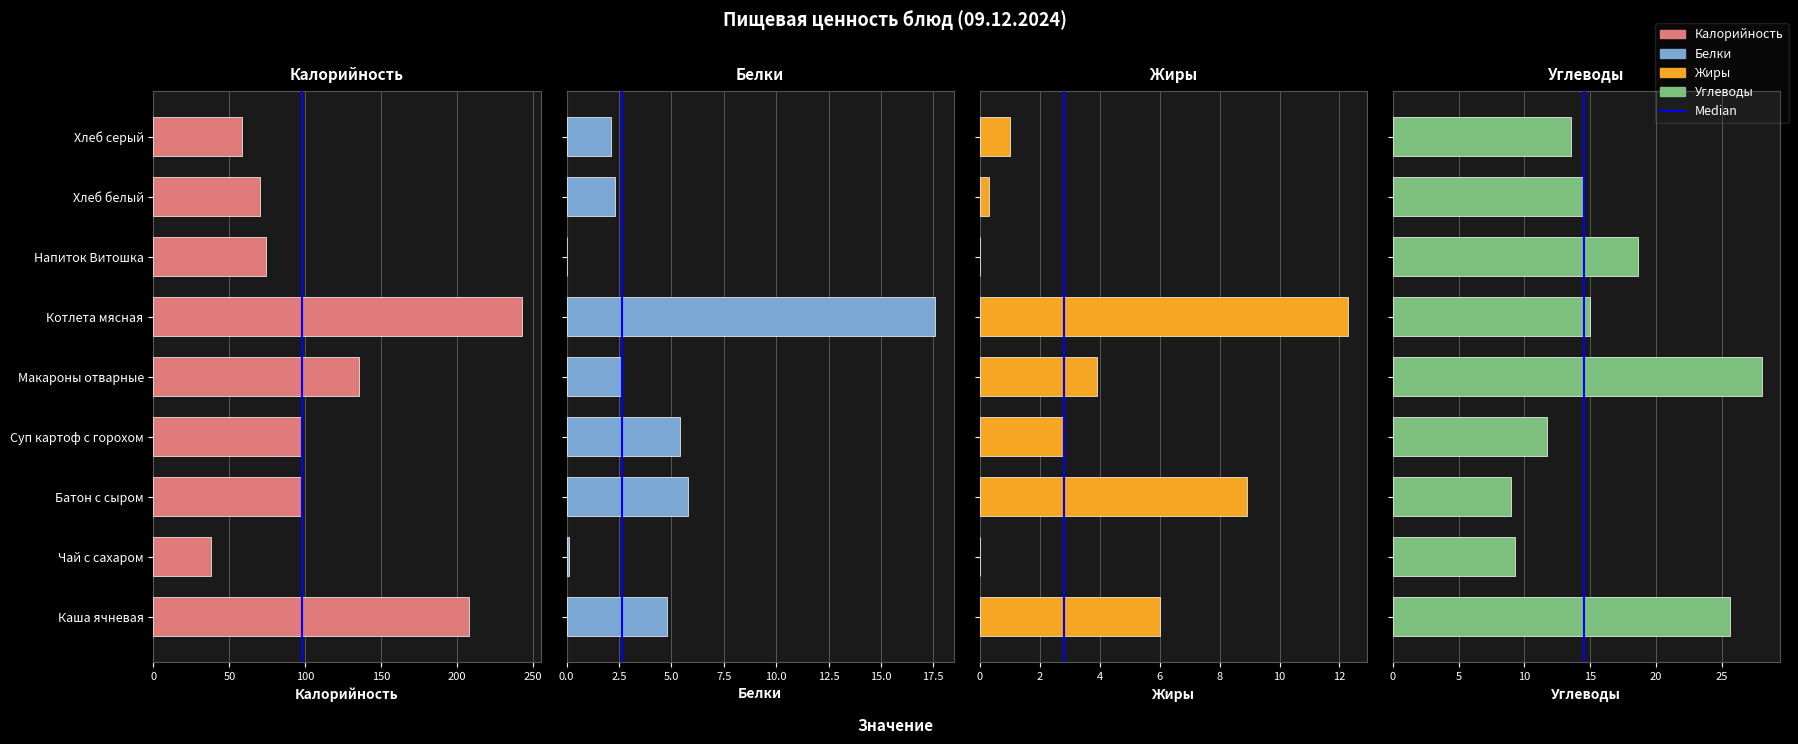

How many data points does each series have?

9